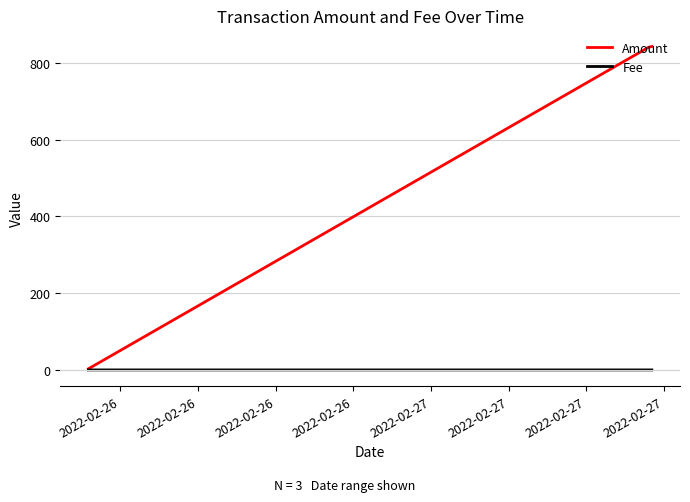

What is the sum of all Fee values?

0.1